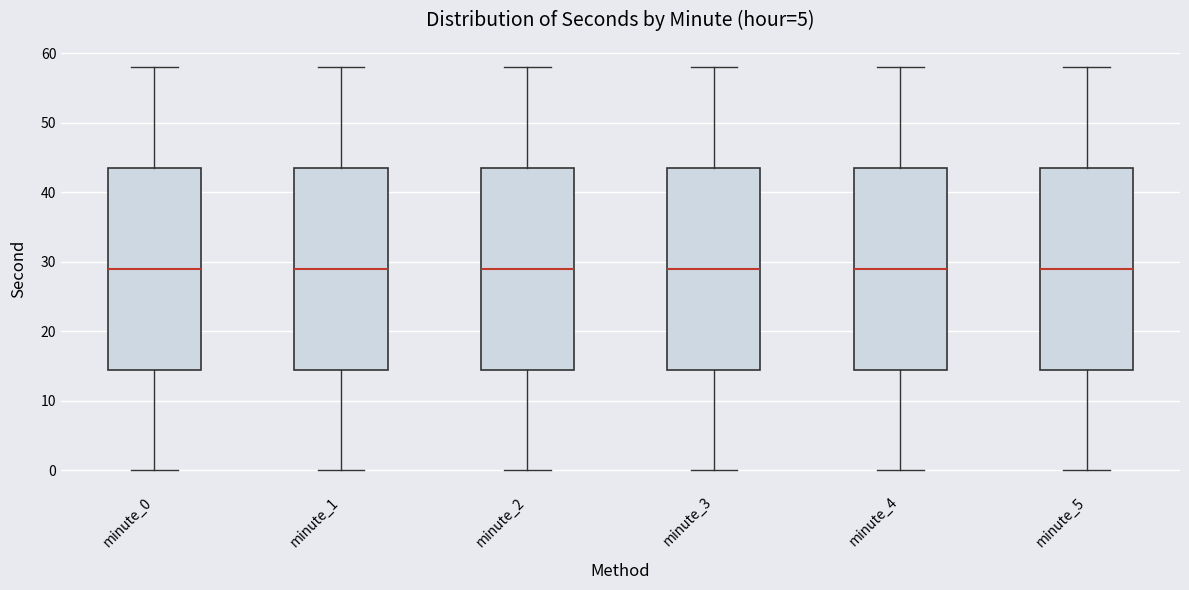

Where does the upper whisker of the box for minute_4 end on the y-axis? The values are not printed on the chart, so give them approximately, as read against the axis.

58